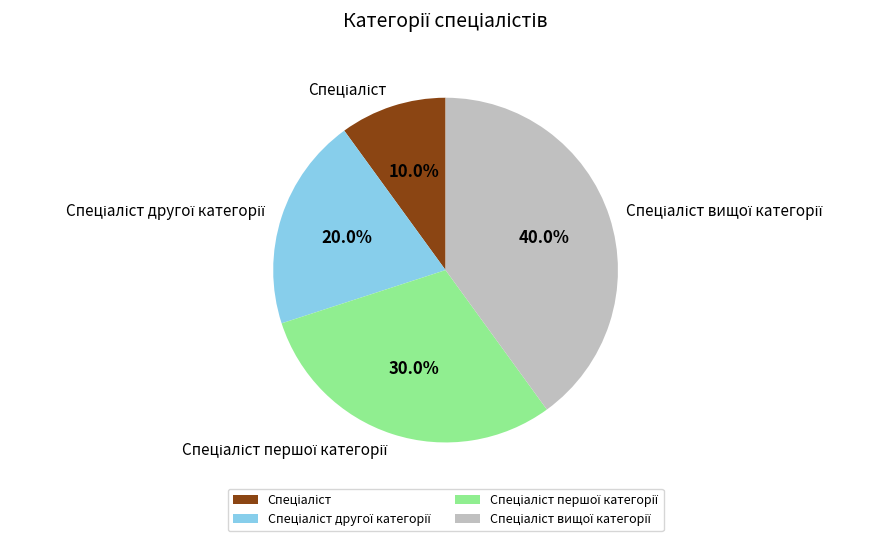

Does any single category account for the majority?

No